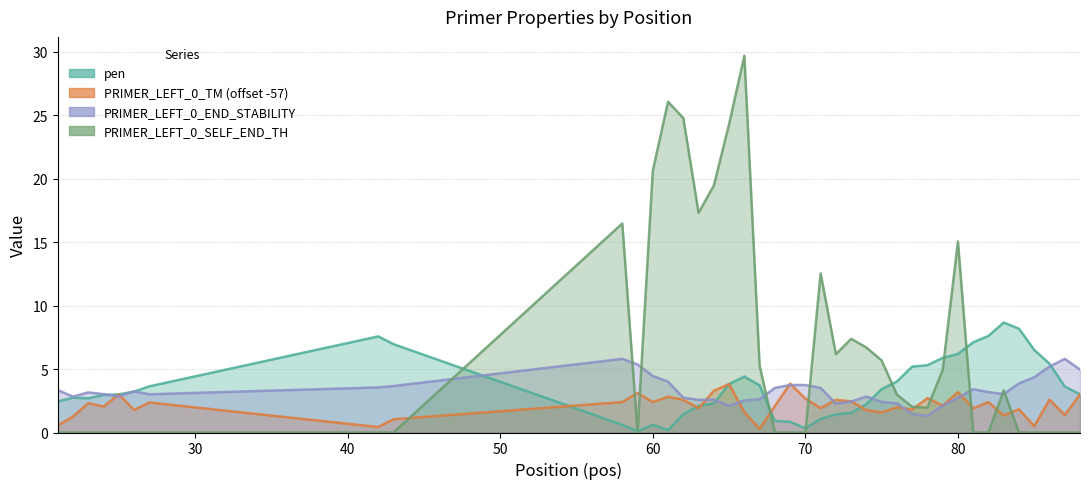

Reading right to left, what are all the values shown in this chart?

pen: 88=3.0	87=3.6	86=5.4	85=6.5	84=8.2	83=8.7	82=7.6	81=7.1	80=6.2	79=5.9	78=5.3	77=5.2	76=4.0	75=3.4	74=2.2	73=1.5	72=1.4	71=1.1	70=0.3	69=0.8	68=0.9	67=3.7	66=4.4	65=3.8	64=2.3	63=2.1	62=1.4	61=0.2	60=0.6	59=0.1	58=0.6	43=7.0	42=7.6	27=3.6	26=3.2	25=3.0	24=3.0	23=2.7	22=2.7	21=2.4
PRIMER_LEFT_0_TM: 88=3.0	87=1.4	86=2.6	85=0.5	84=1.8	83=1.3	82=2.4	81=1.9	80=3.2	79=2.1	78=2.7	77=1.8	76=2.0	75=1.6	74=1.8	73=2.5	72=2.6	71=1.9	70=2.7	69=3.8	68=2.1	67=0.3	66=1.6	65=3.8	64=3.3	63=1.9	62=2.6	61=2.8	60=2.4	59=3.1	58=2.4	43=1.0	42=0.4	27=2.4	26=1.8	25=3.0	24=2.0	23=2.3	22=1.3	21=0.6
PRIMER_LEFT_0_END_STABILITY: 88=5.0	87=5.8	86=5.2	85=4.3	84=3.9	83=3.0	82=3.2	81=3.4	80=2.7	79=2.1	78=1.3	77=1.5	76=2.3	75=2.4	74=2.8	73=2.4	72=2.3	71=3.5	70=3.7	69=3.7	68=3.5	67=2.6	66=2.5	65=2.1	64=2.6	63=2.6	62=2.7	61=4.0	60=4.5	59=5.4	58=5.8	43=3.7	42=3.5	27=3.0	26=3.2	25=2.9	24=3.0	23=3.2	22=2.8	21=3.3
PRIMER_LEFT_0_SELF_END_TH: 88=0.0	87=0.0	86=0.0	85=0.0	84=0.0	83=3.3	82=0.0	81=0.0	80=15.0	79=4.9	78=2.0	77=2.0	76=3.0	75=5.7	74=6.7	73=7.4	72=6.2	71=12.5	70=0.0	69=0.0	68=0.0	67=5.3	66=29.7	65=24.3	64=19.4	63=17.3	62=24.8	61=26.1	60=20.6	59=0.0	58=16.5	43=0.0	42=0.0	27=0.0	26=0.0	25=0.0	24=0.0	23=0.0	22=0.0	21=0.0